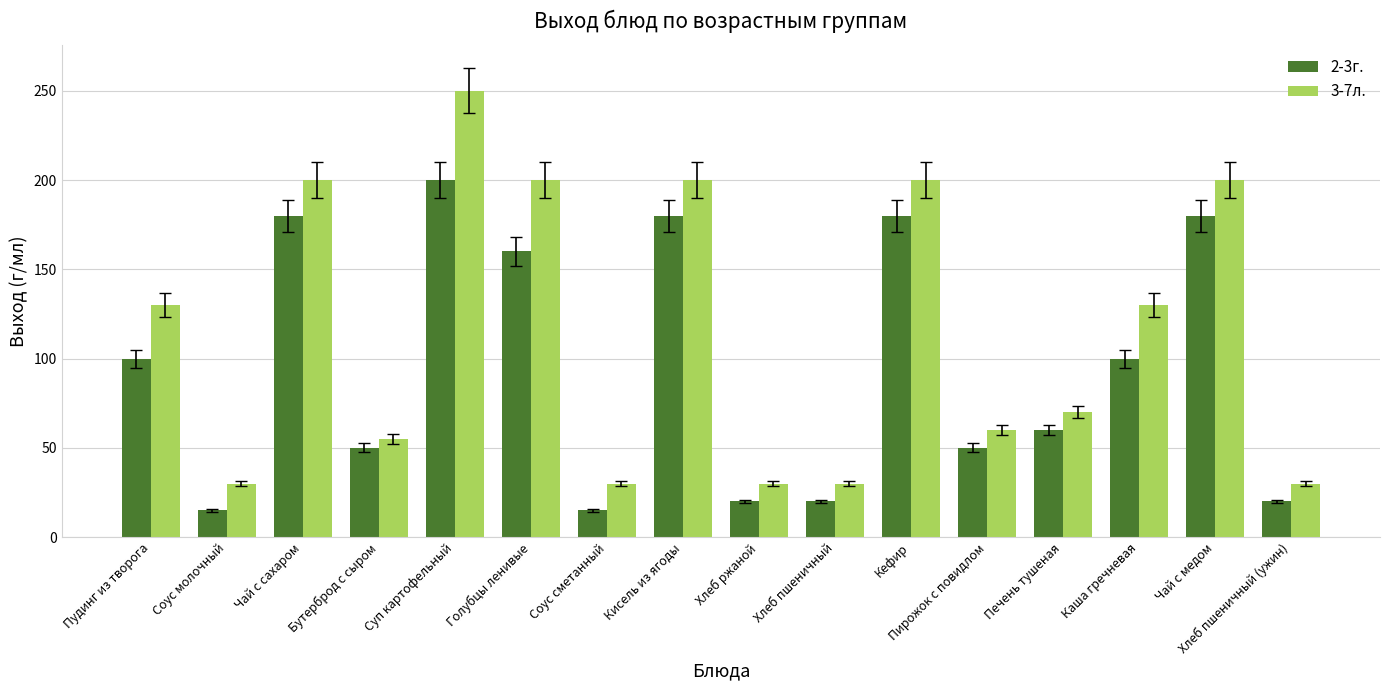

Which series changed the most between Соус молочный and Хлеб пшеничный?

2-3г.